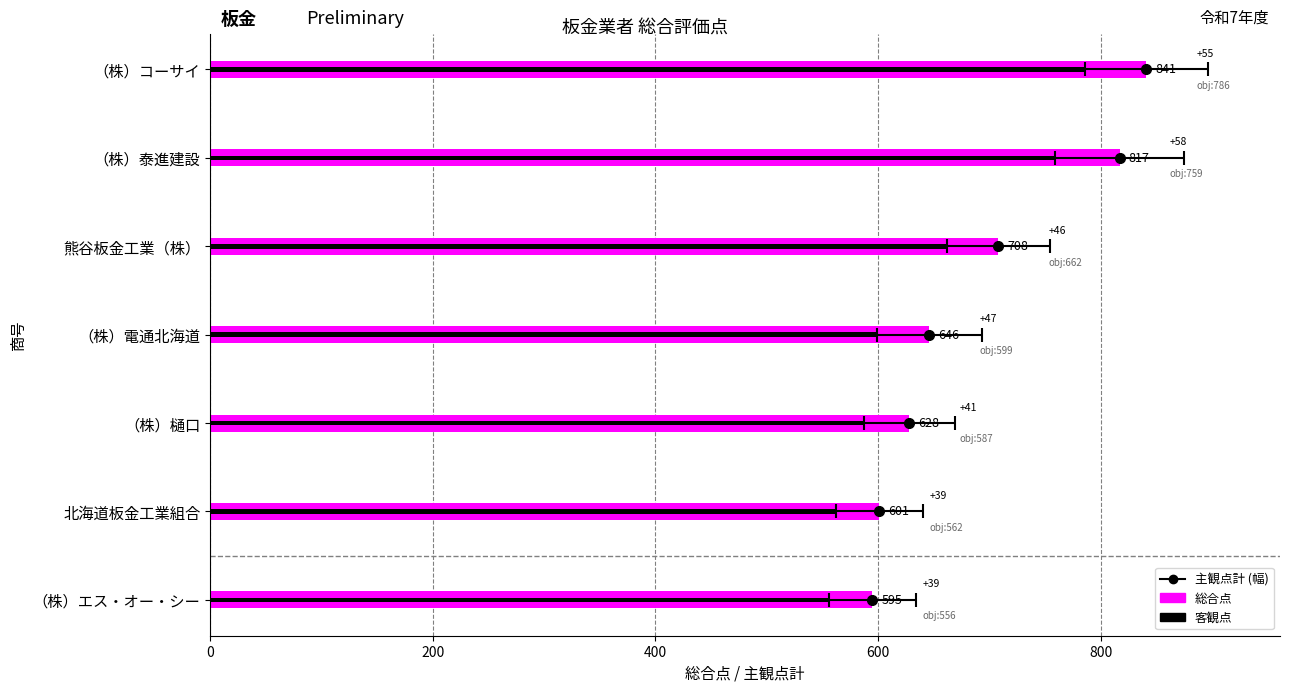

What is the maximum value shown in the chart?

841